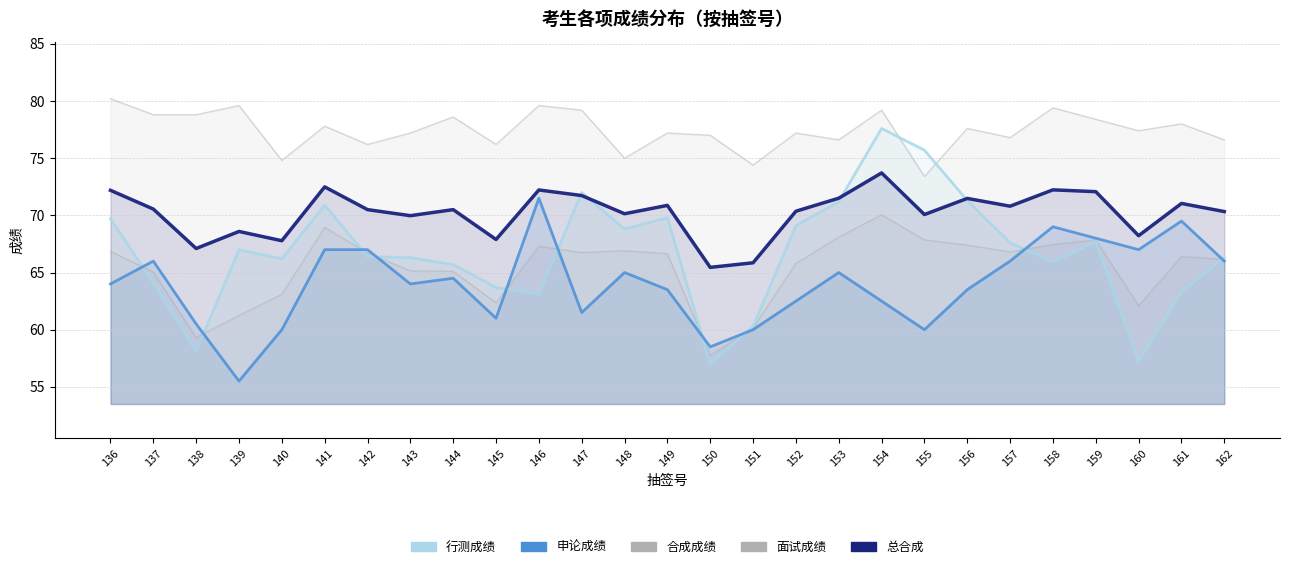

In 面试成绩, how many points are lower than both neighbors (excluding endpoints)?

9